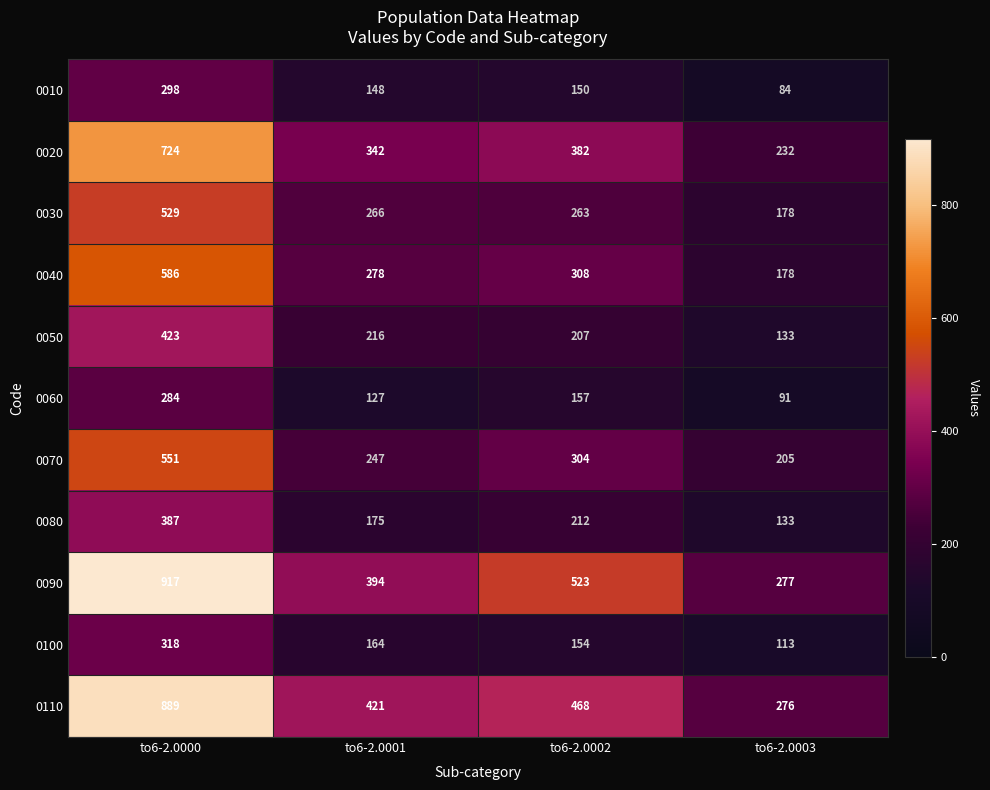

At to6-2.0000, list the series in order from smallest to largest.

0060, 0010, 0100, 0080, 0050, 0030, 0070, 0040, 0020, 0110, 0090